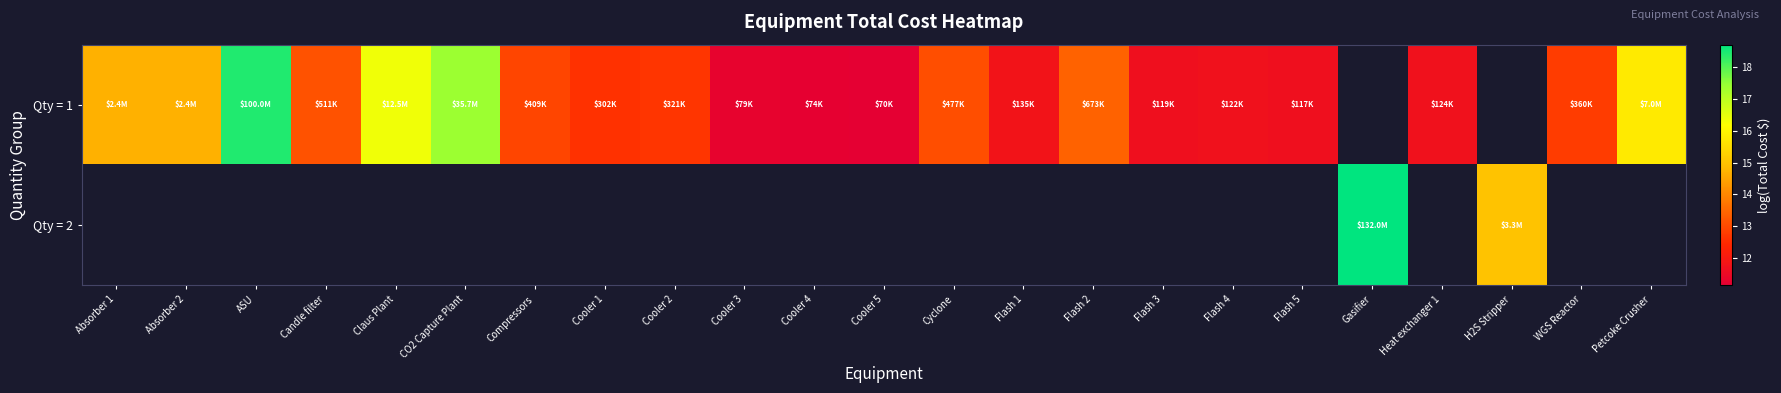

At how many categories does at least one series exceed 3?

23